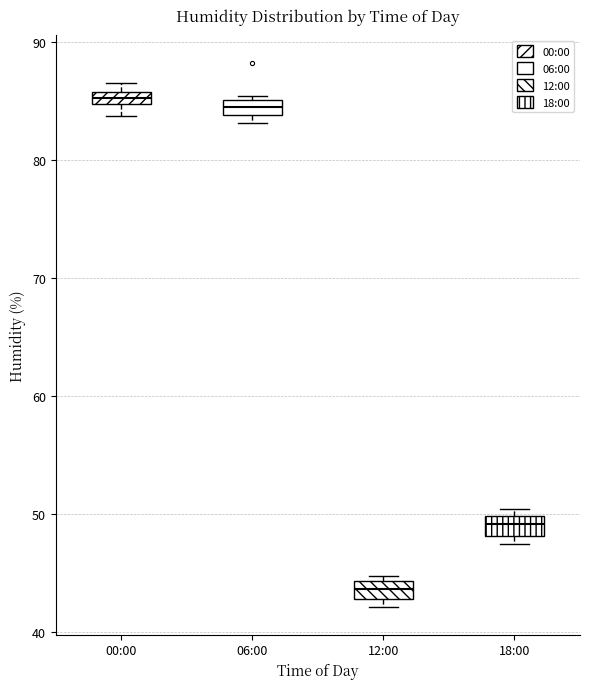

Which box has the lowest median line?

12:00